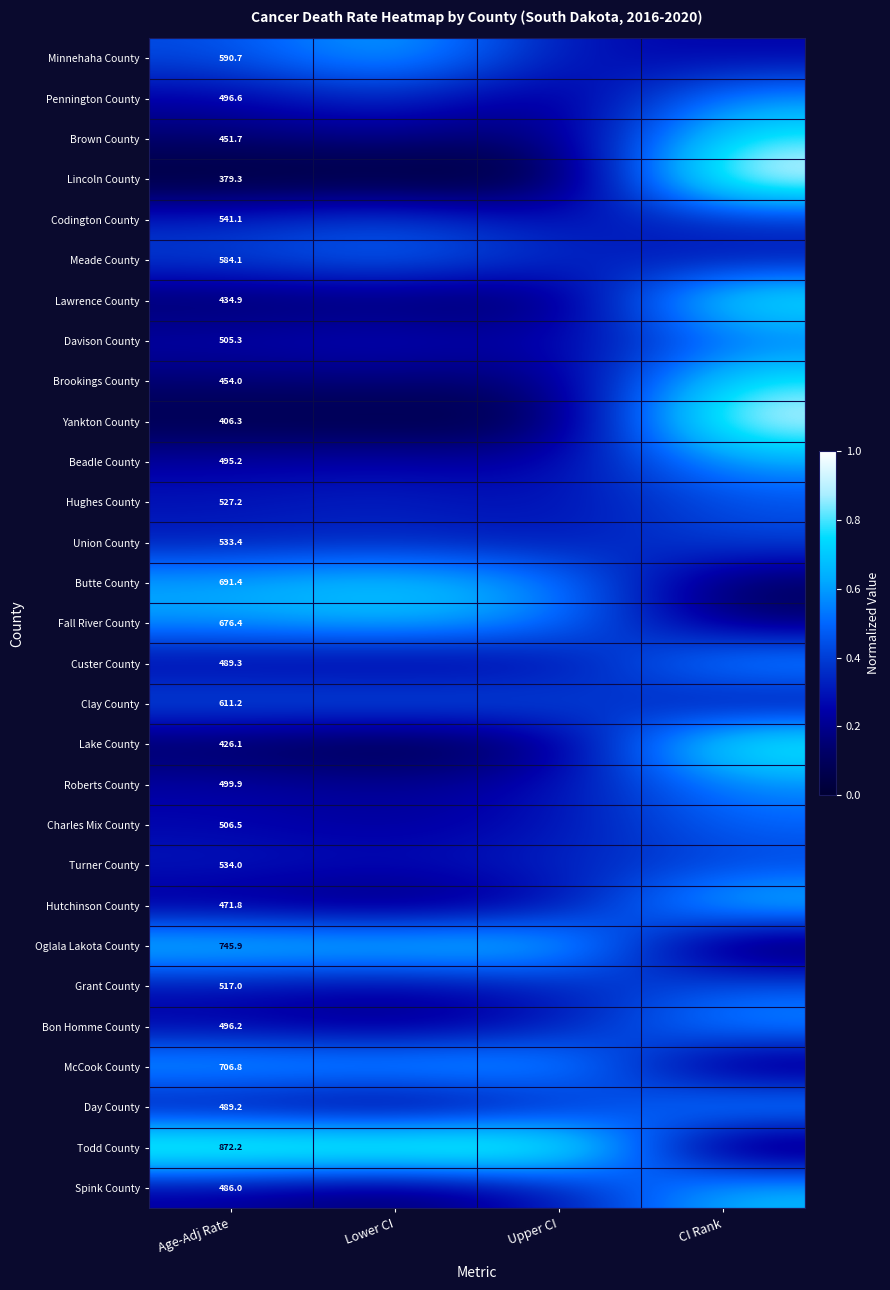

Rank the series at Age-Adj Rate from highest to lowest value.

Todd County, Oglala Lakota County, McCook County, Butte County, Fall River County, Clay County, Minnehaha County, Meade County, Codington County, Turner County, Union County, Hughes County, Grant County, Charles Mix County, Davison County, Roberts County, Pennington County, Bon Homme County, Beadle County, Custer County, Day County, Spink County, Hutchinson County, Brookings County, Brown County, Lawrence County, Lake County, Yankton County, Lincoln County